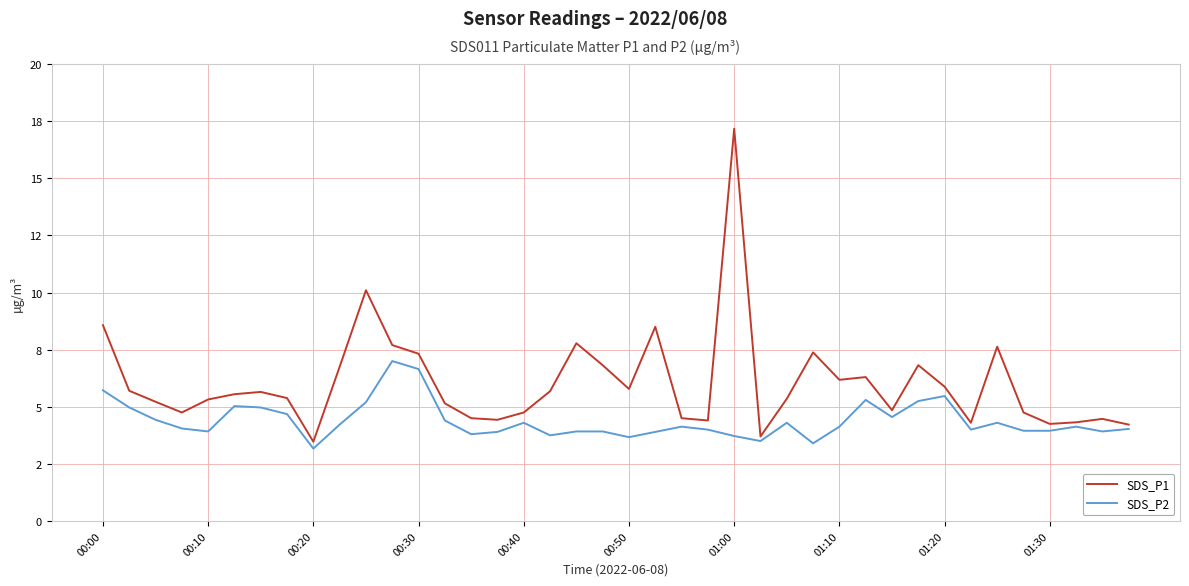

Reading right to left, extract all data points from this chart.

SDS_P1: 4.2	4.5	4.3	4.2	4.8	7.6	4.3	5.9	6.8	4.8	6.3	6.2	7.4	5.3	3.7	17.2	4.4	4.5	8.5	5.8	6.8	7.8	5.7	4.8	4.4	4.5	5.2	7.3	7.7	10.1	6.8	3.5	5.4	5.7	5.5	5.3	4.8	5.2	5.7	8.6
SDS_P2: 4.0	3.9	4.1	4.0	4.0	4.3	4.0	5.5	5.2	4.5	5.3	4.1	3.4	4.3	3.5	3.7	4.0	4.1	3.9	3.7	3.9	3.9	3.8	4.3	3.9	3.8	4.4	6.7	7.0	5.2	4.2	3.2	4.7	5.0	5.0	3.9	4.0	4.4	5.0	5.7